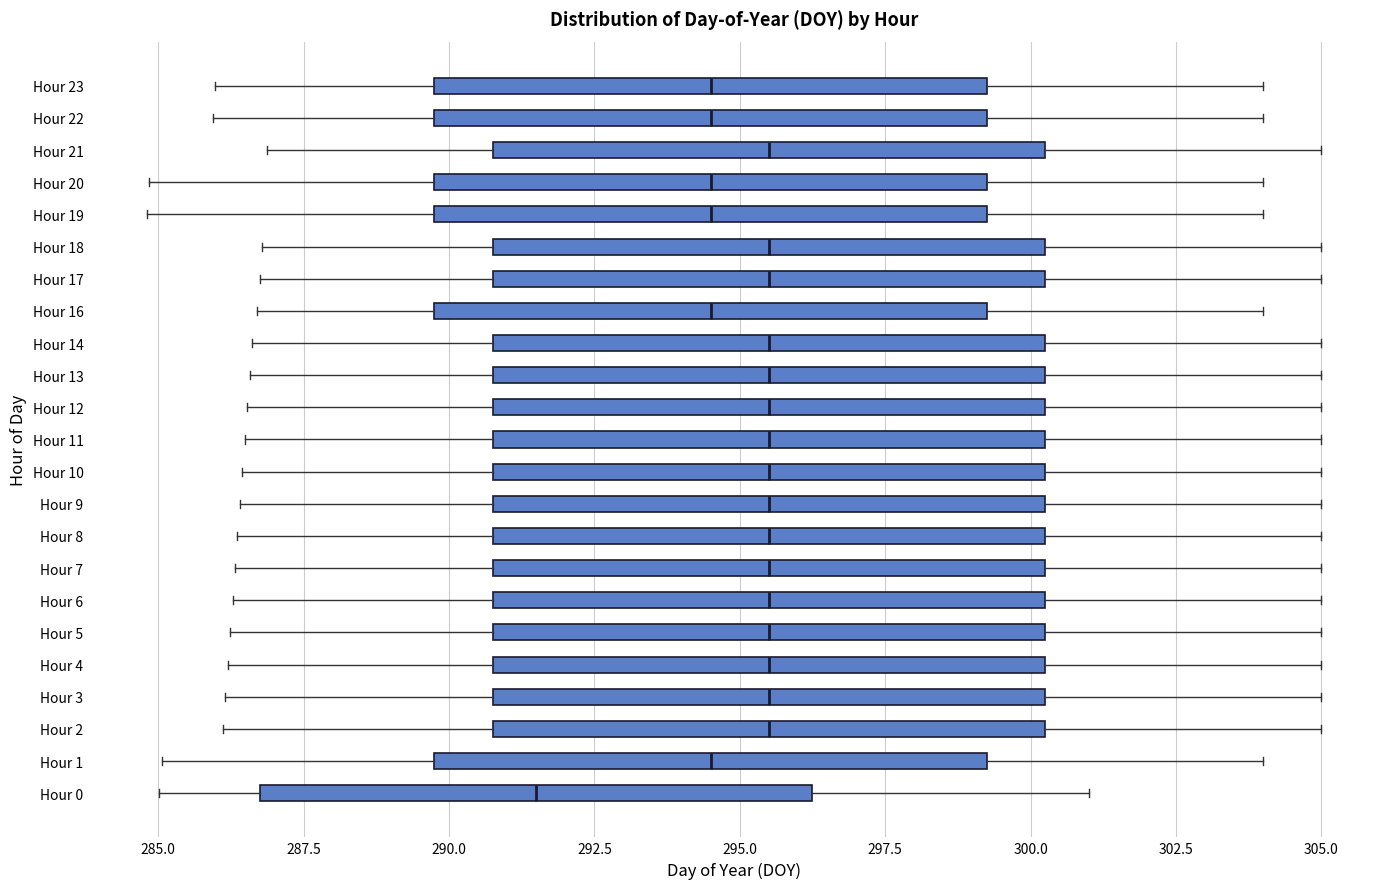

Reading bottom to top, read every box against the x-axis: the position of its median line, the range the box covers, and the ends of its whiskers. The values are not printed on the chart, so give them approximately, as read against the axis.

Hour 0: median 291.5, box 287.0 to 296.5, whiskers 285.0 to 301.0
Hour 1: median 294.5, box 290.0 to 299.5, whiskers 285.0 to 304.0
Hour 2: median 295.5, box 291.0 to 300.5, whiskers 286.0 to 305.0
Hour 3: median 295.5, box 291.0 to 300.5, whiskers 286.0 to 305.0
Hour 4: median 295.5, box 291.0 to 300.5, whiskers 286.0 to 305.0
Hour 5: median 295.5, box 291.0 to 300.5, whiskers 286.0 to 305.0
Hour 6: median 295.5, box 291.0 to 300.5, whiskers 286.5 to 305.0
Hour 7: median 295.5, box 291.0 to 300.5, whiskers 286.5 to 305.0
Hour 8: median 295.5, box 291.0 to 300.5, whiskers 286.5 to 305.0
Hour 9: median 295.5, box 291.0 to 300.5, whiskers 286.5 to 305.0
Hour 10: median 295.5, box 291.0 to 300.5, whiskers 286.5 to 305.0
Hour 11: median 295.5, box 291.0 to 300.5, whiskers 286.5 to 305.0
Hour 12: median 295.5, box 291.0 to 300.5, whiskers 286.5 to 305.0
Hour 13: median 295.5, box 291.0 to 300.5, whiskers 286.5 to 305.0
Hour 14: median 295.5, box 291.0 to 300.5, whiskers 286.5 to 305.0
Hour 16: median 294.5, box 290.0 to 299.5, whiskers 286.5 to 304.0
Hour 17: median 295.5, box 291.0 to 300.5, whiskers 286.5 to 305.0
Hour 18: median 295.5, box 291.0 to 300.5, whiskers 287.0 to 305.0
Hour 19: median 294.5, box 290.0 to 299.5, whiskers 285.0 to 304.0
Hour 20: median 294.5, box 290.0 to 299.5, whiskers 285.0 to 304.0
Hour 21: median 295.5, box 291.0 to 300.5, whiskers 287.0 to 305.0
Hour 22: median 294.5, box 290.0 to 299.5, whiskers 286.0 to 304.0
Hour 23: median 294.5, box 290.0 to 299.5, whiskers 286.0 to 304.0